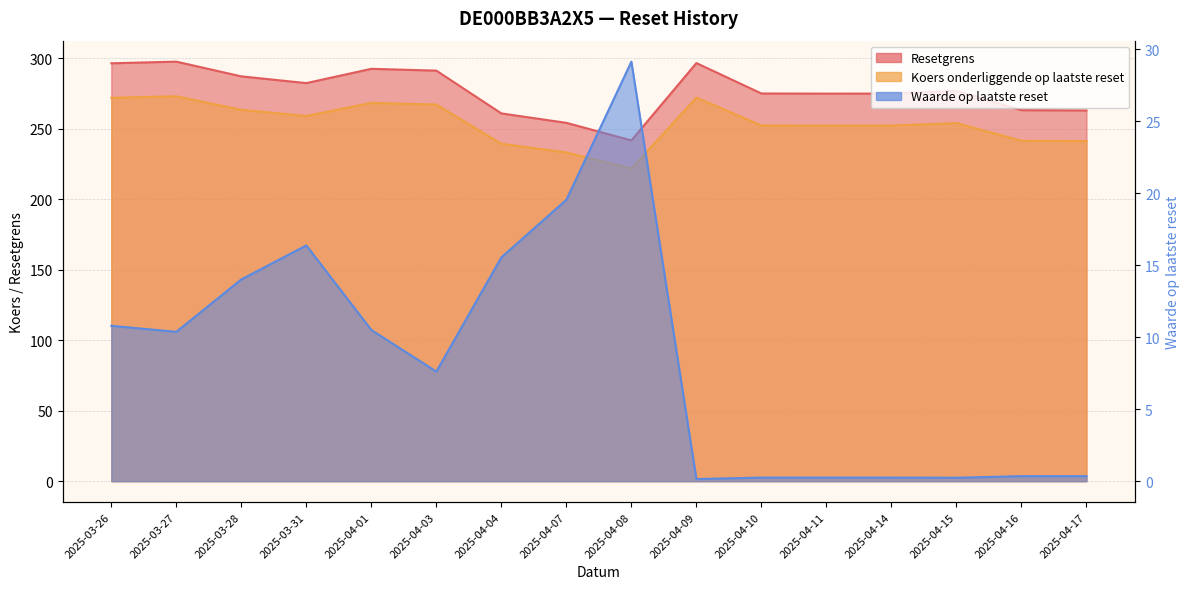

At which label is Waarde op laatste reset closest to 14?

2025-03-28